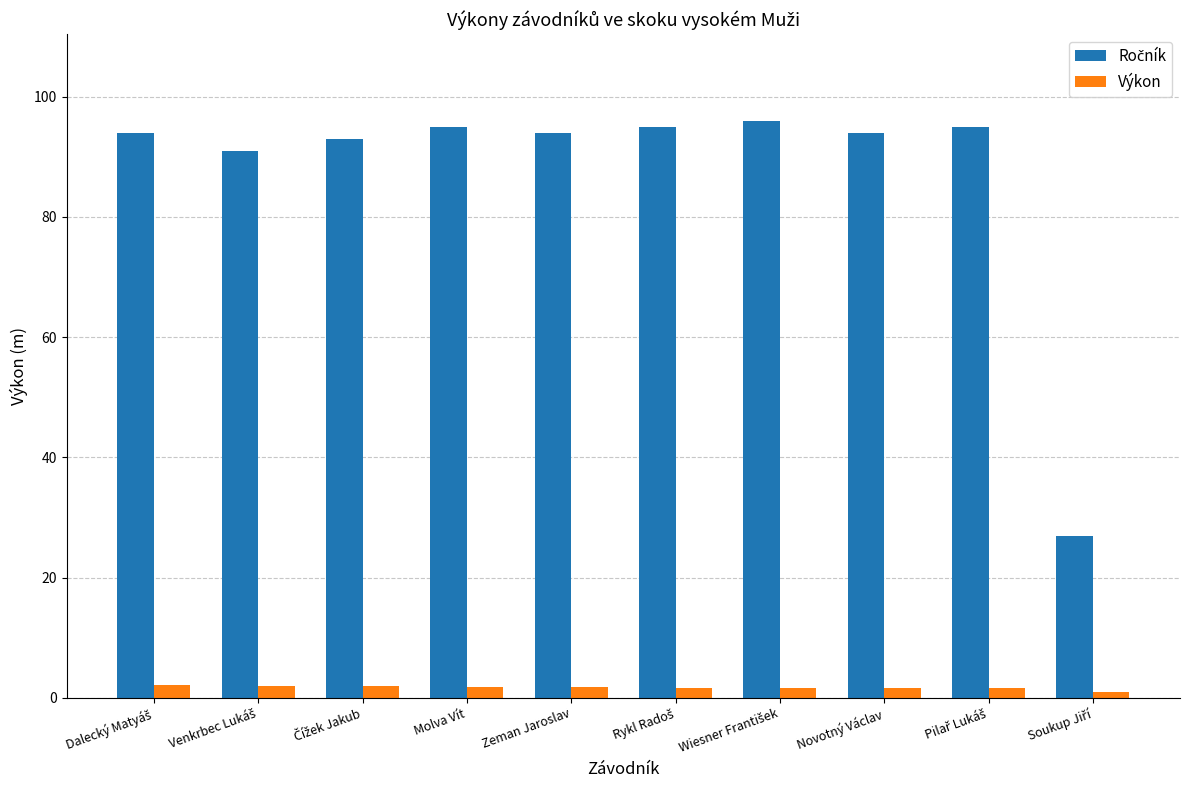

How many data points does each series have?

10